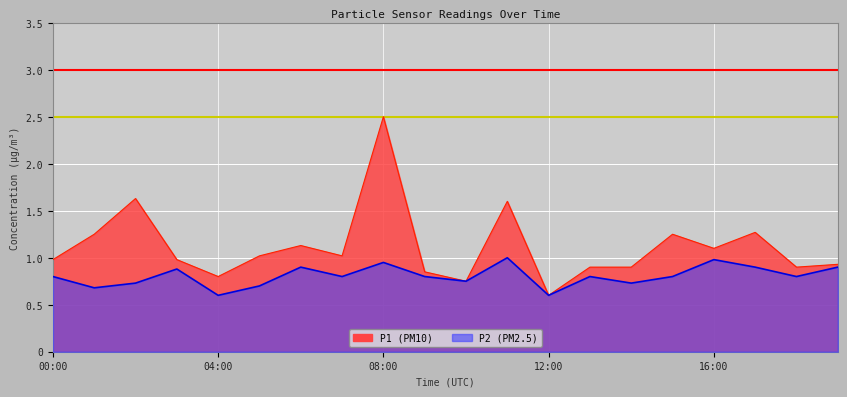

True or false: P1 and P2 cross at least once.

False